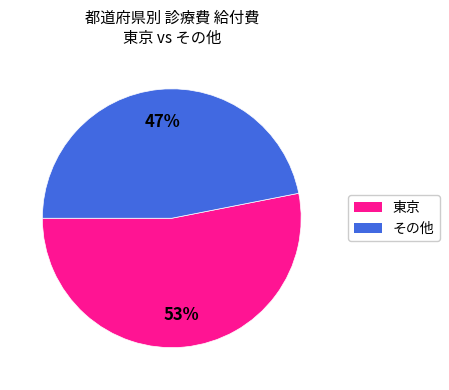

Count the number of slices in the pie.

2